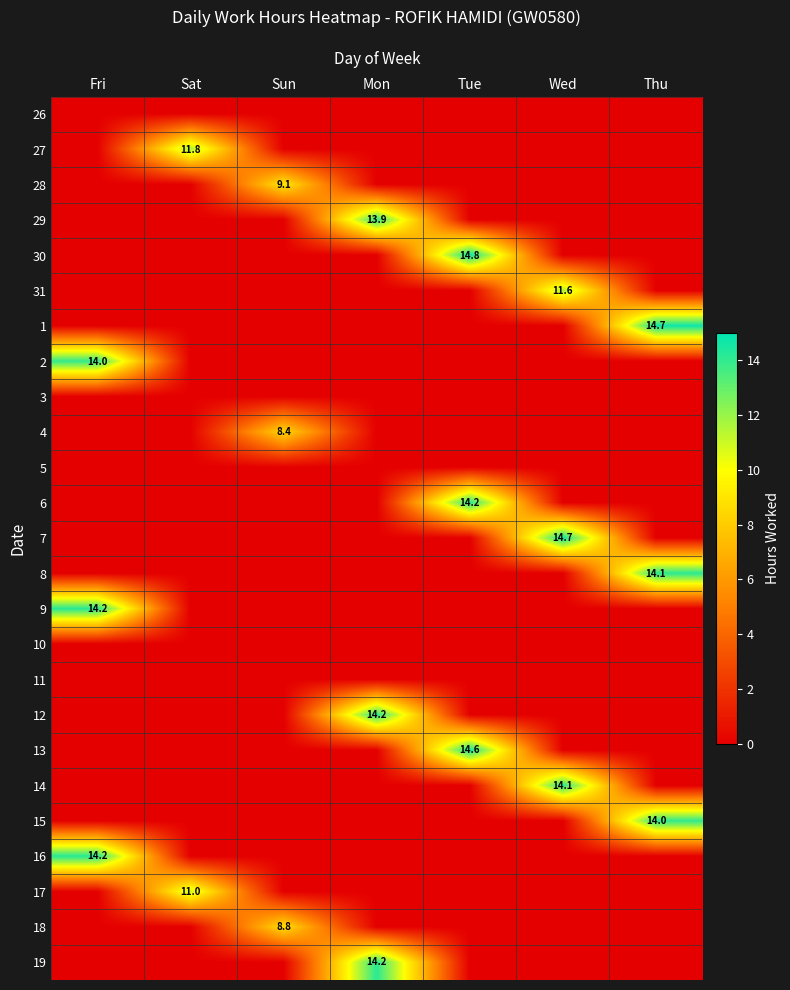

The value of 8 at Thu is 14.1. True or false?

True